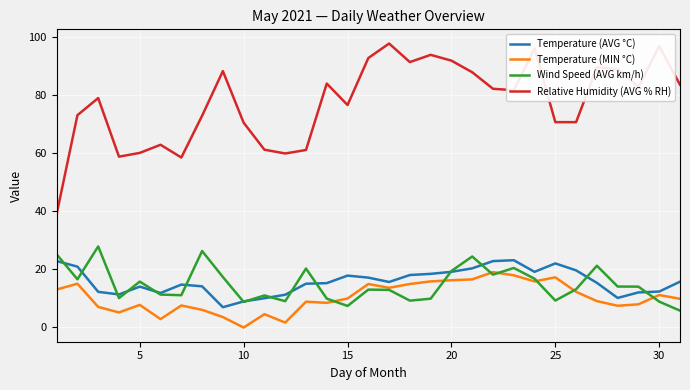

Which series has the largest range (max minus min)?

Relative Humidity (AVG % RH)